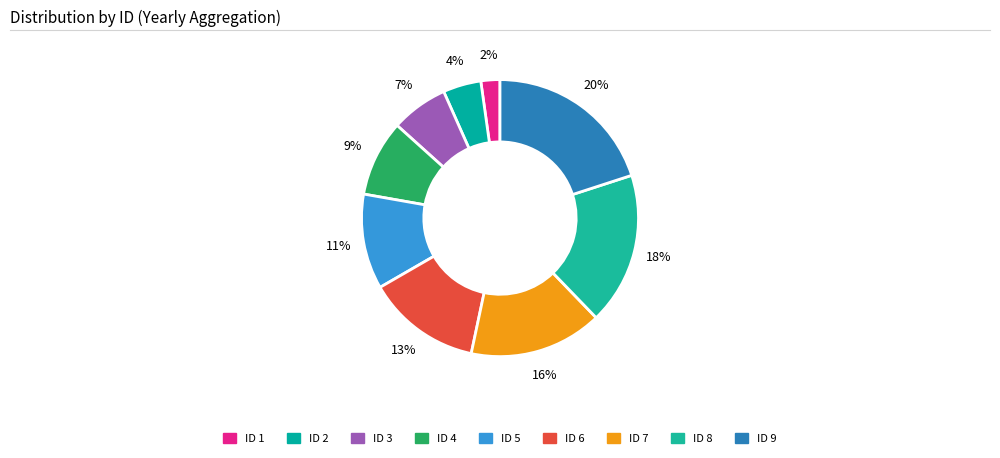

How many segments does this pie chart have?

9